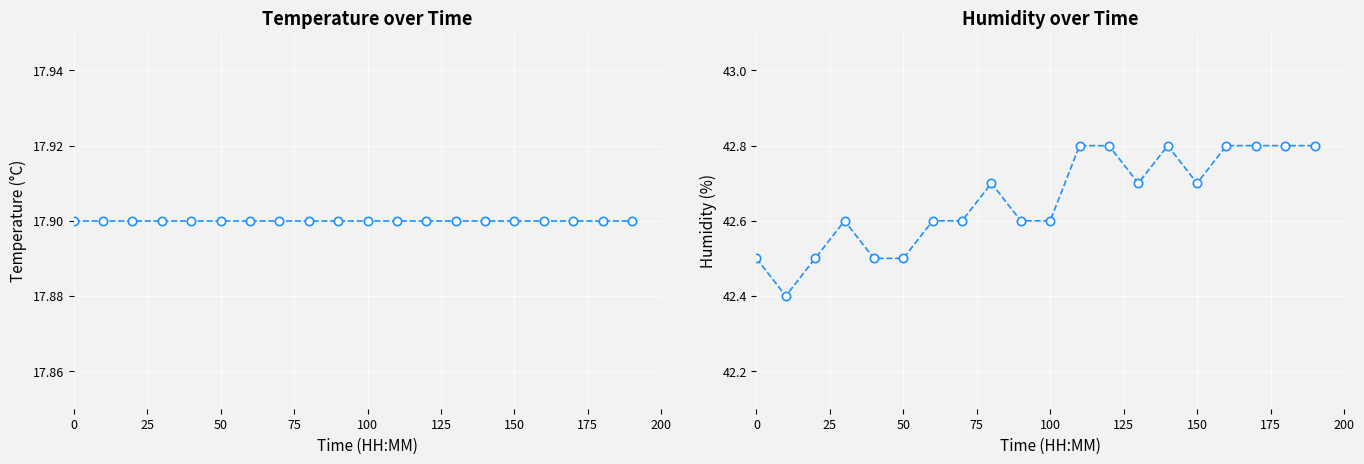

Reading right to left, list all the values displayed in this chart.

temperature: 17.9	17.9	17.9	17.9	17.9	17.9	17.9	17.9	17.9	17.9	17.9	17.9	17.9	17.9	17.9	17.9	17.9	17.9	17.9	17.9
humidity: 42.8	42.8	42.8	42.8	42.7	42.8	42.7	42.8	42.8	42.6	42.6	42.7	42.6	42.6	42.5	42.5	42.6	42.5	42.4	42.5